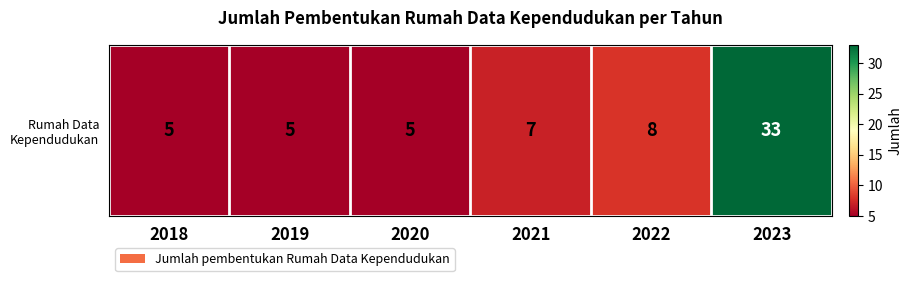

Is it true that the value at 2019 is 5?

True